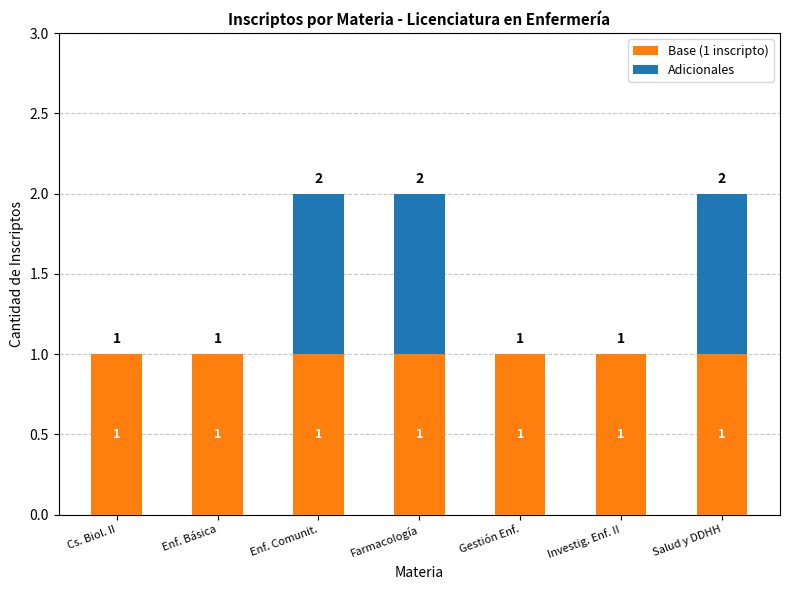

The value of Base (1 inscripto) at Enf. Comunit. is 2. True or false?

False